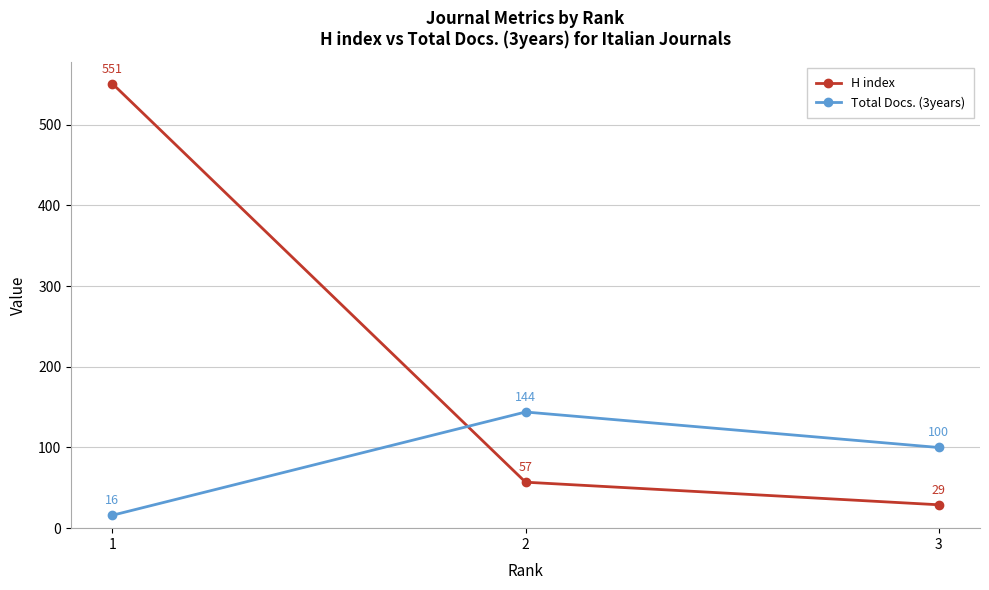

What is the value of the Total Docs. (3years) point at the 3rd from the left?

100